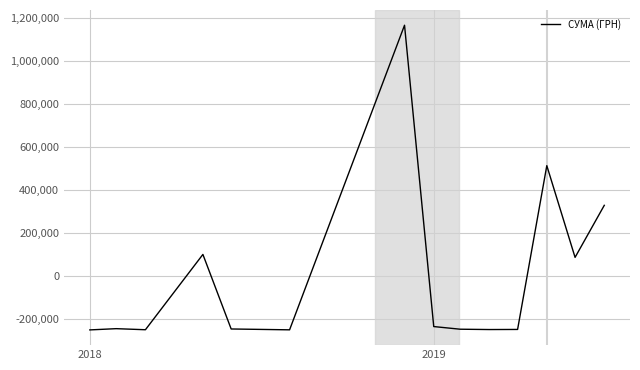

What is the difference between the maximum and minimum values?

1416139.6